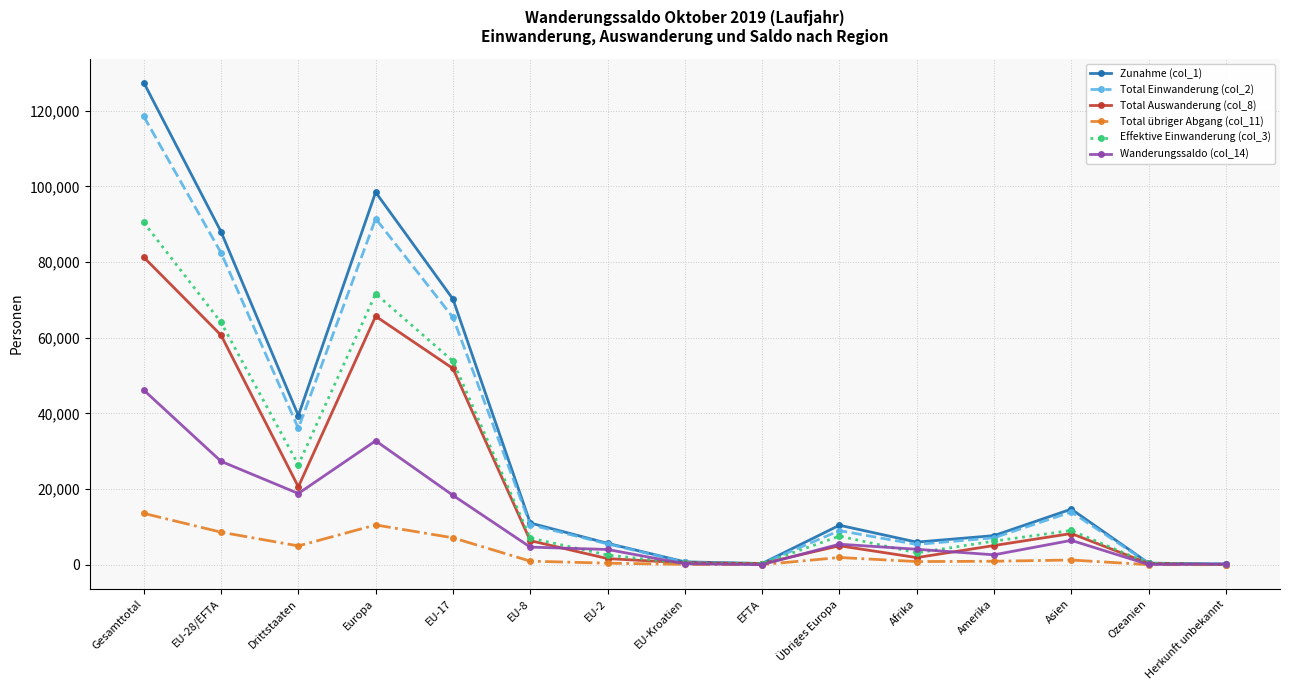

At which category is the sum across all series the highest?

Gesamttotal